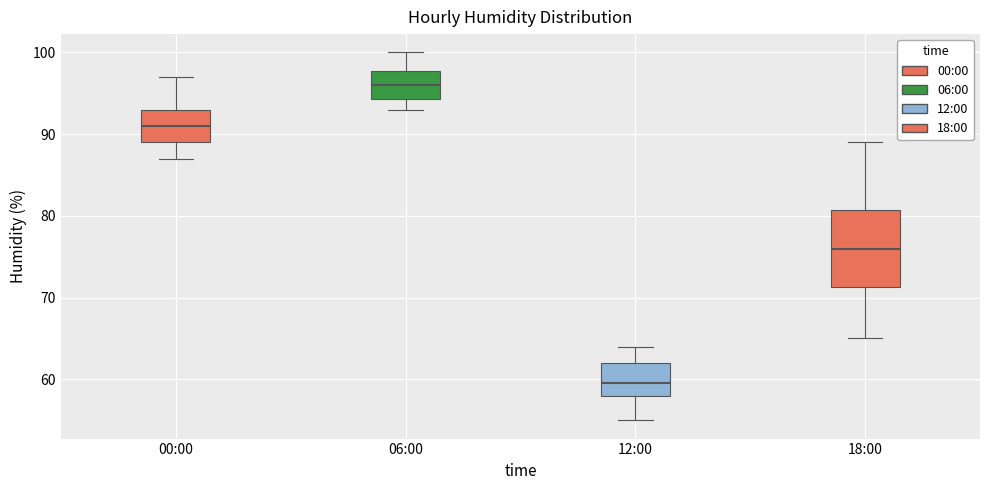

Reading left to right, read every box against the y-axis: the position of its median line, the range the box covers, and the ends of its whiskers. The values are not printed on the chart, so give them approximately, as read against the axis.

00:00: median 91, box 89 to 93, whiskers 87 to 97
06:00: median 96, box 94 to 98, whiskers 93 to 100
12:00: median 60, box 58 to 62, whiskers 55 to 64
18:00: median 76, box 71 to 81, whiskers 65 to 89